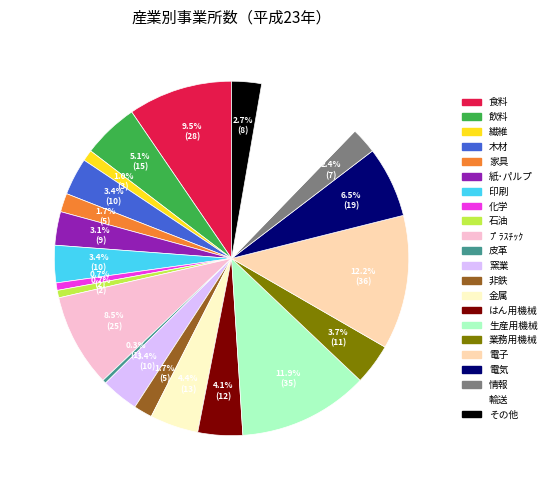

The 業務用機械 slice represents 4% of the pie. True or false?

True